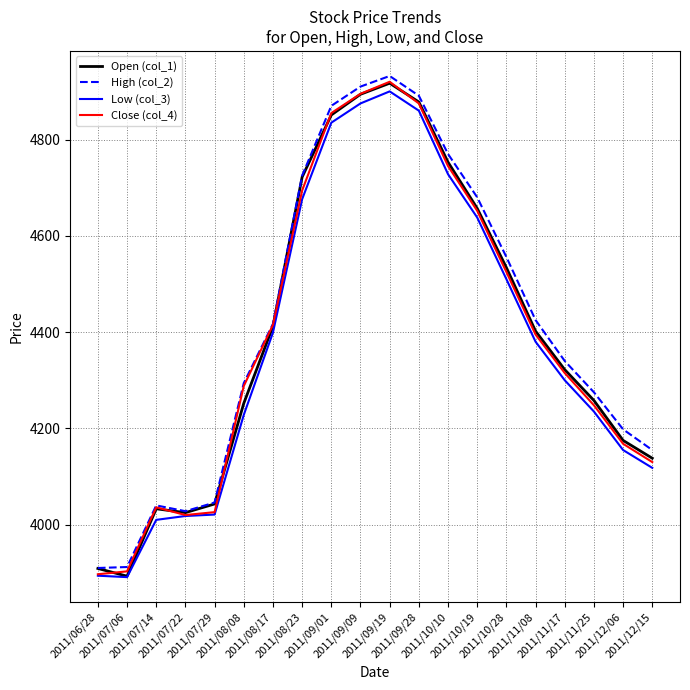

What is the greatest value displayed?

4932